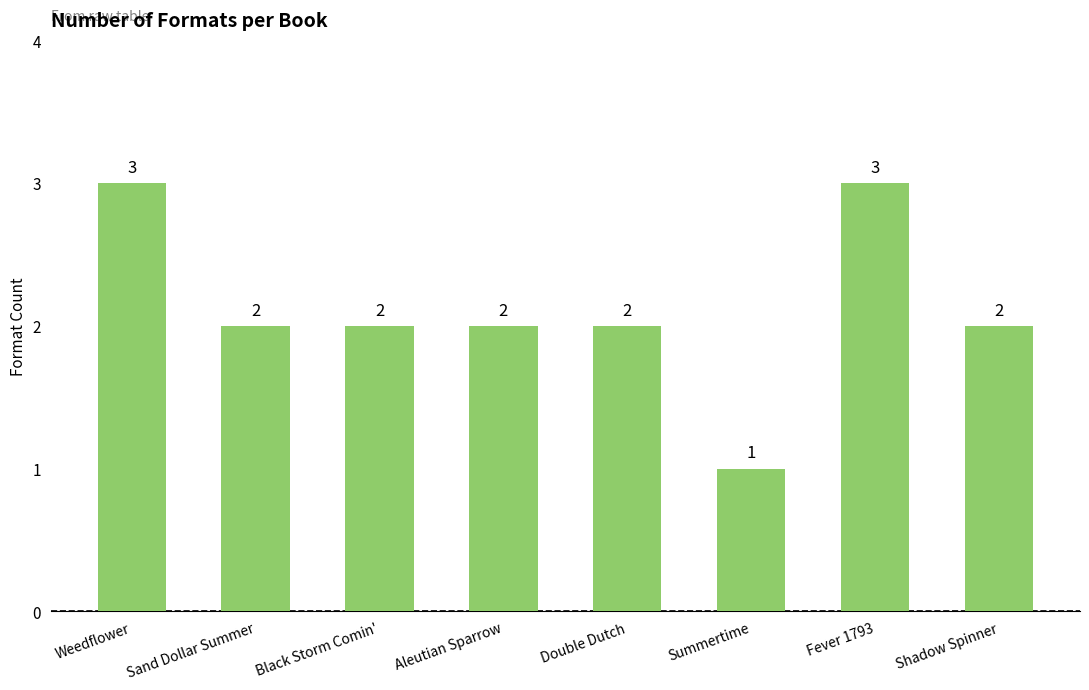

What is the sum of all values?

17